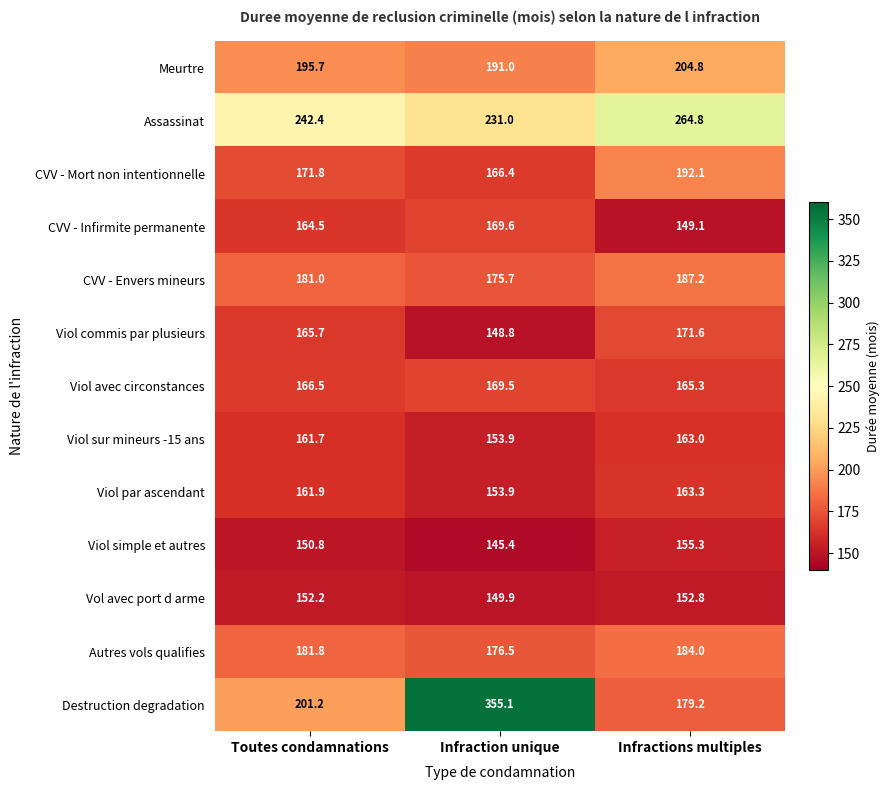

How many data points does each series have?

3